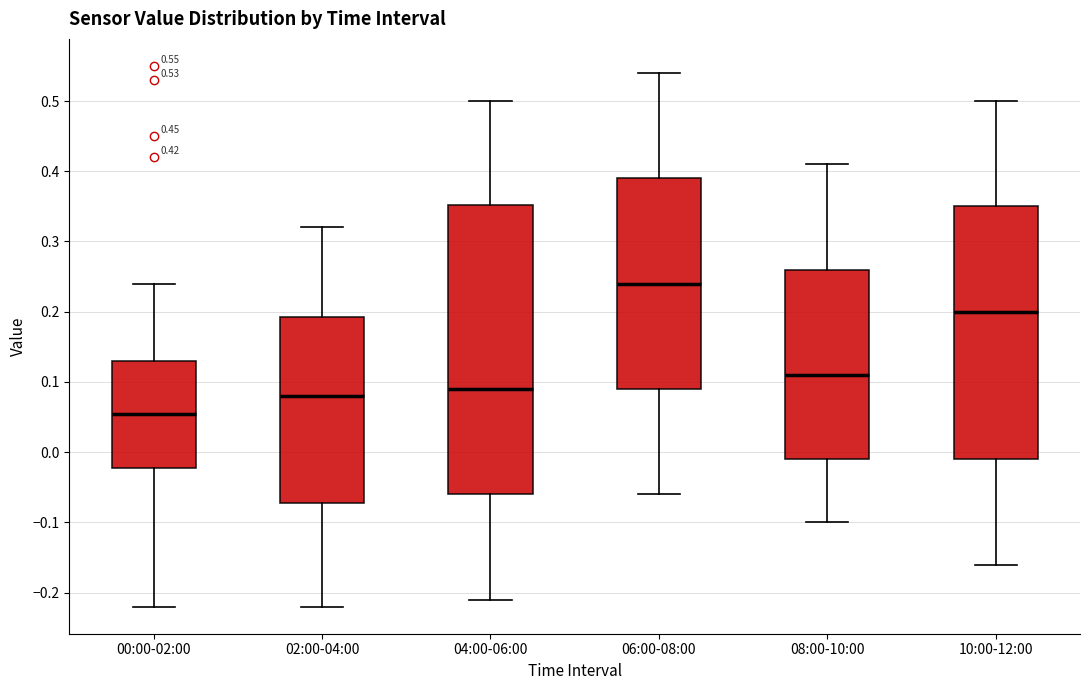

Which box has the lowest median line?

00:00-02:00